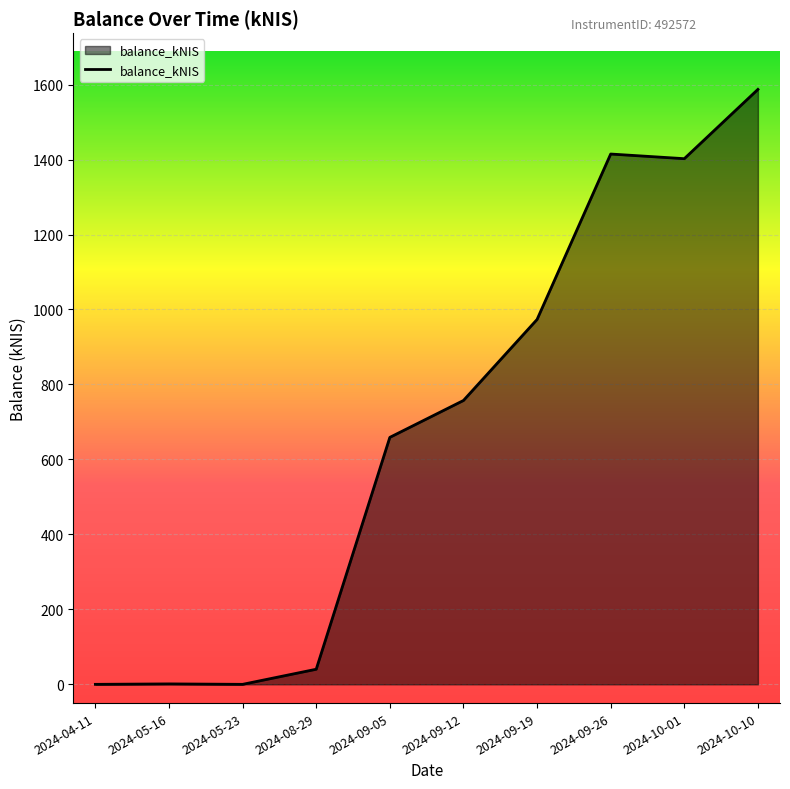

The value at 2024-09-26 is 1414.7. True or false?

True